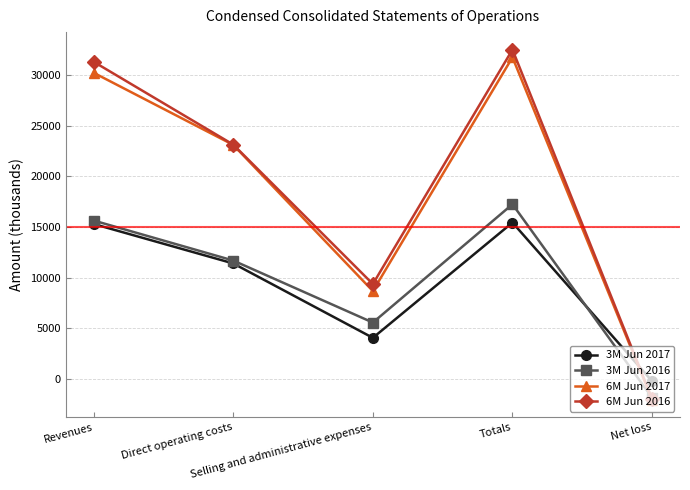

Which series has the largest range (max minus min)?

6M Jun 2016